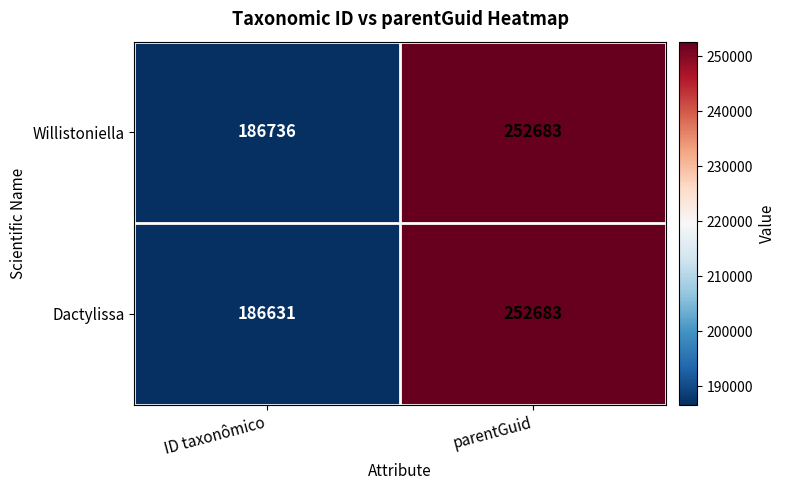

Reading left to right, what are all the values shown in this chart?

Willistoniella: 186736	252683
Dactylissa: 186631	252683